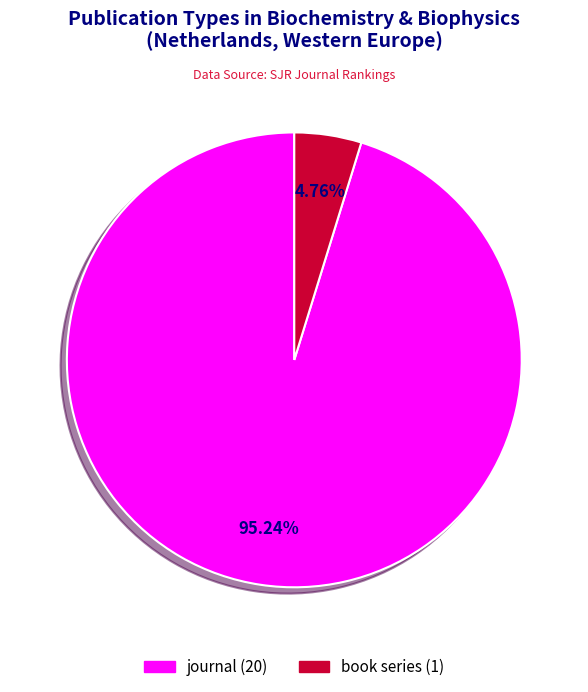

Which slice is the smallest?

book series